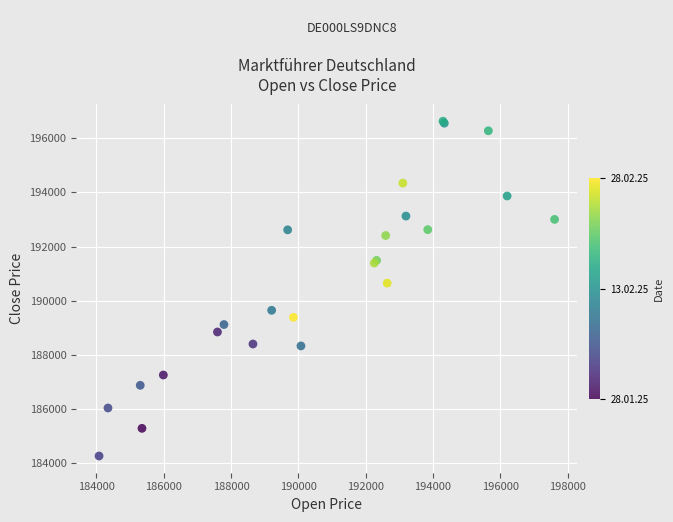

What Y value in the scatter plot is closest to 190449?

190652